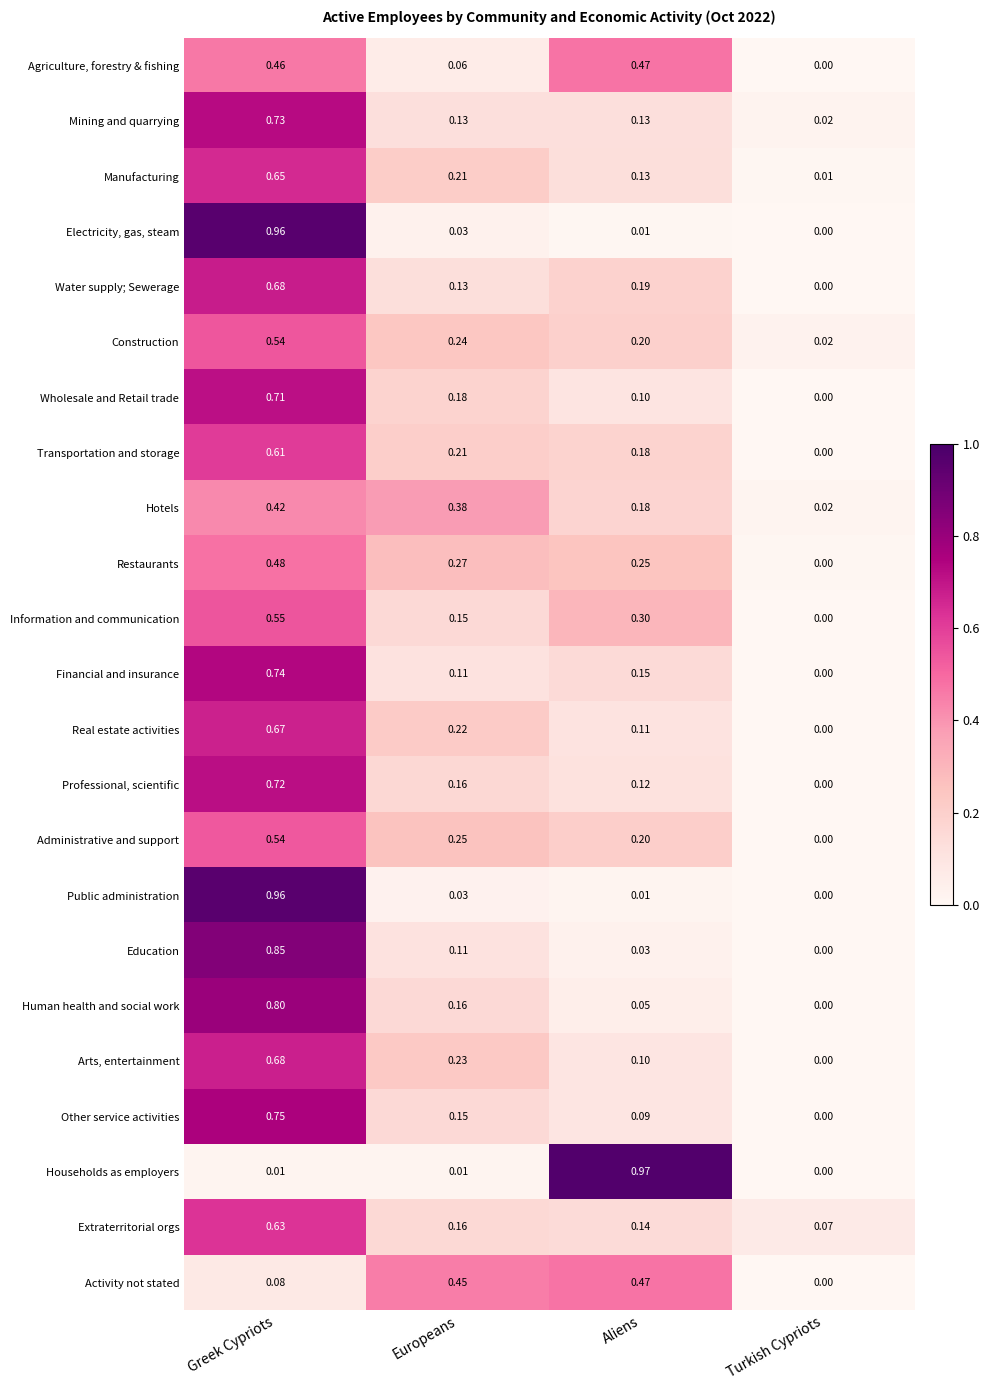

Where is Electricity, gas, steam nearest to the value 0?

Turkish Cypriots